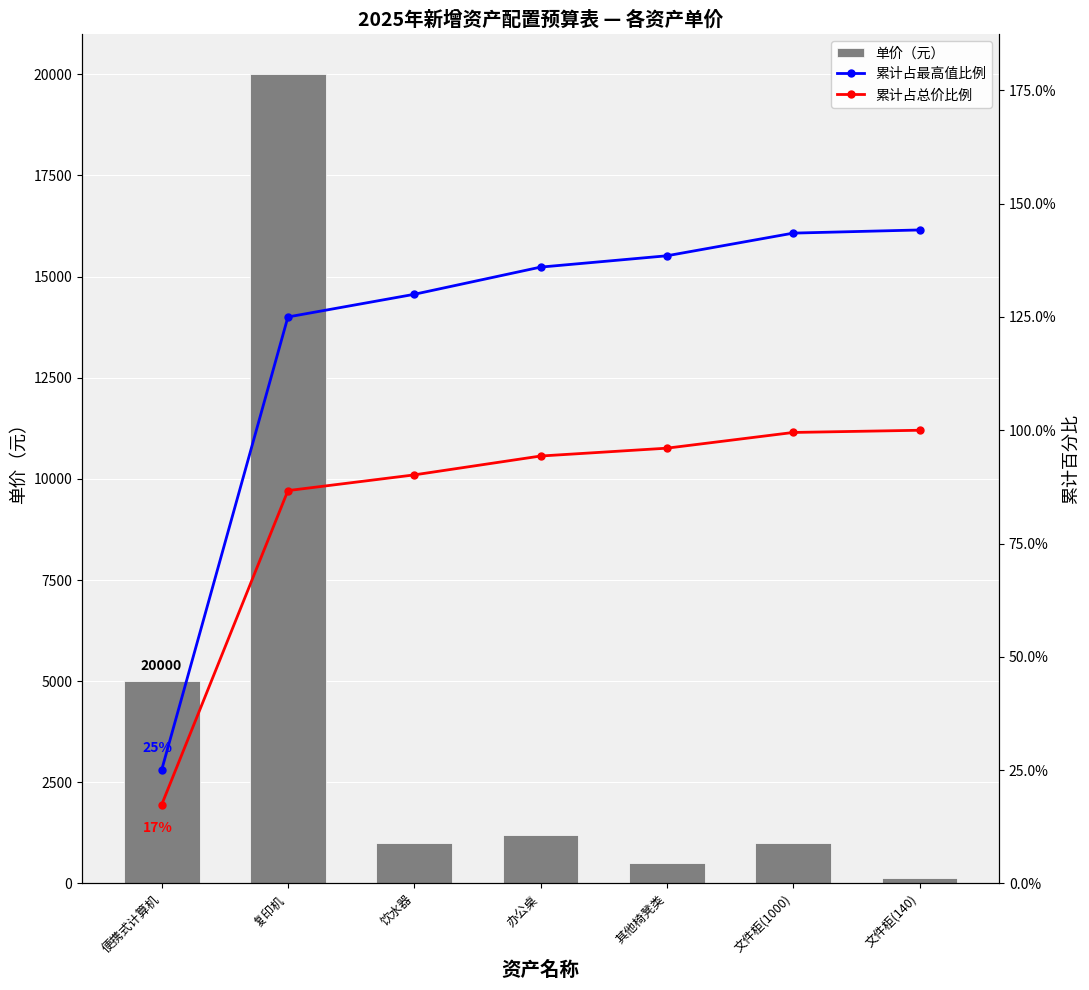

Read the 累计占总价比例 value at 文件柜(1000).

1.0